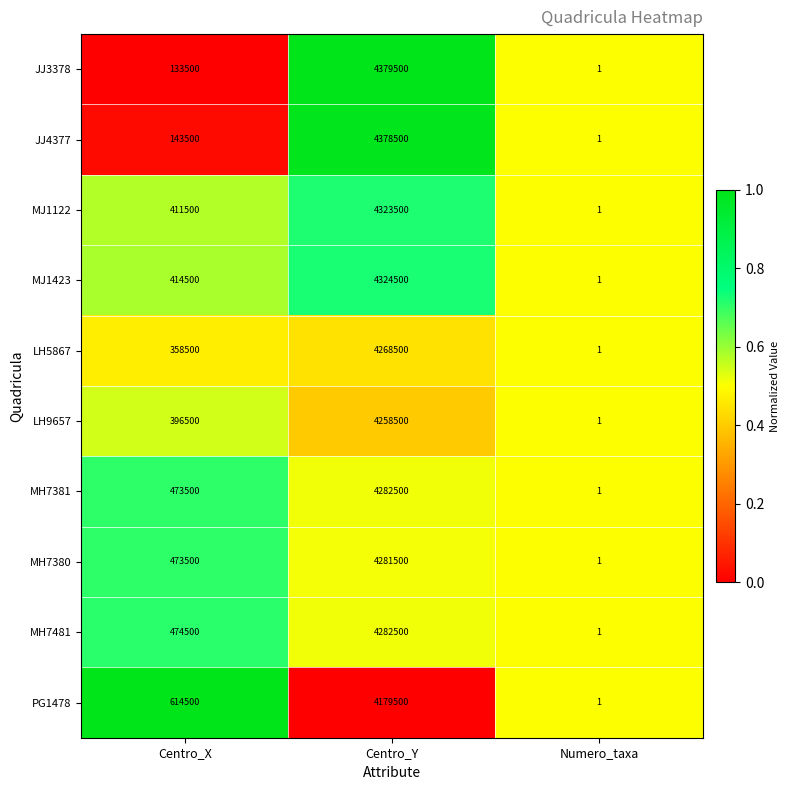

Rank the categories by JJ4377 value from lowest to highest.

Numero_taxa, Centro_X, Centro_Y